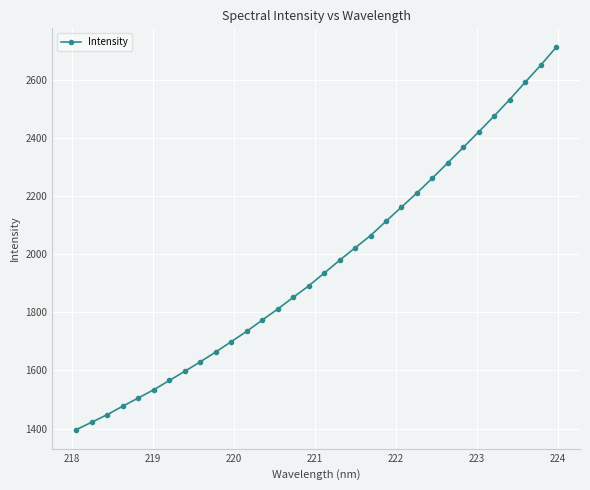

What is the greatest value displayed?

2712.1